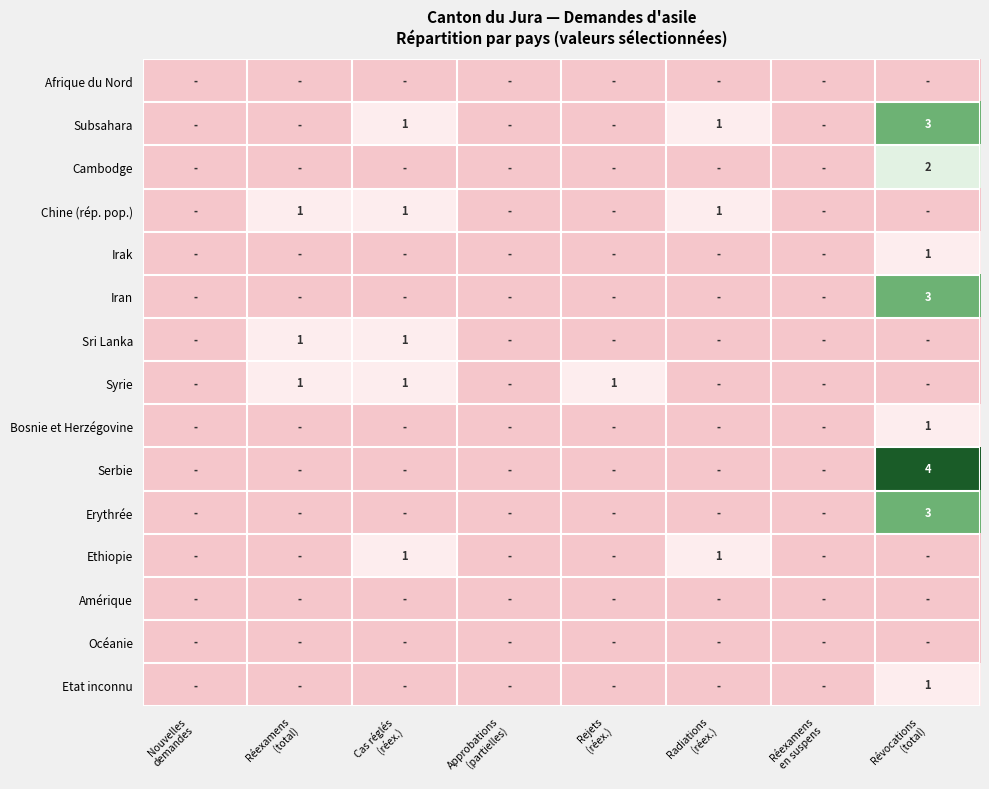

Rank the series by their maximum value, from lowest to highest.

Afrique du Nord, Amérique, Océanie, Chine (rép. pop.), Irak, Sri Lanka, Syrie, Bosnie et Herzégovine, Ethiopie, Etat inconnu, Cambodge, Subsahara, Iran, Erythrée, Serbie